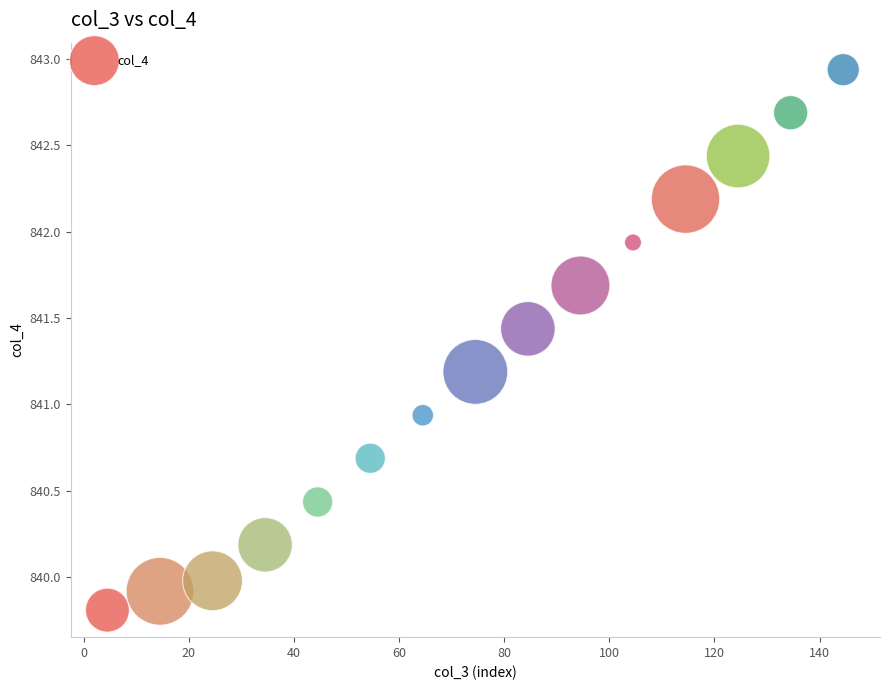

What is the range of Y values (max minus min)?

3.1